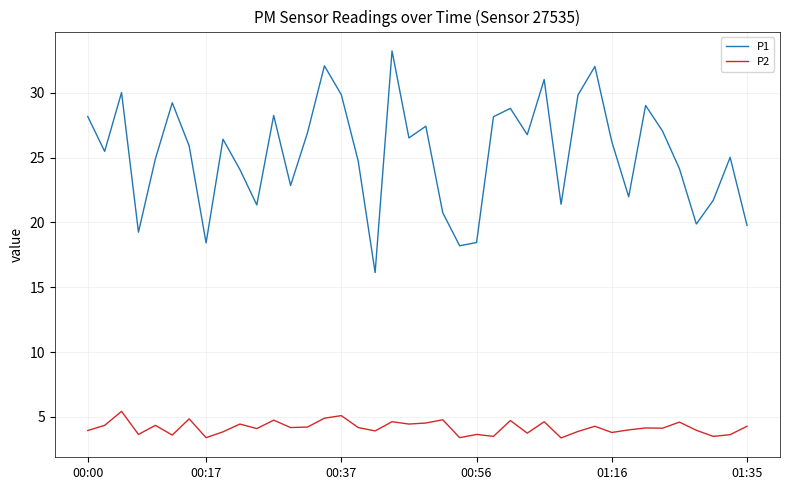

Which series has the largest range (max minus min)?

P1